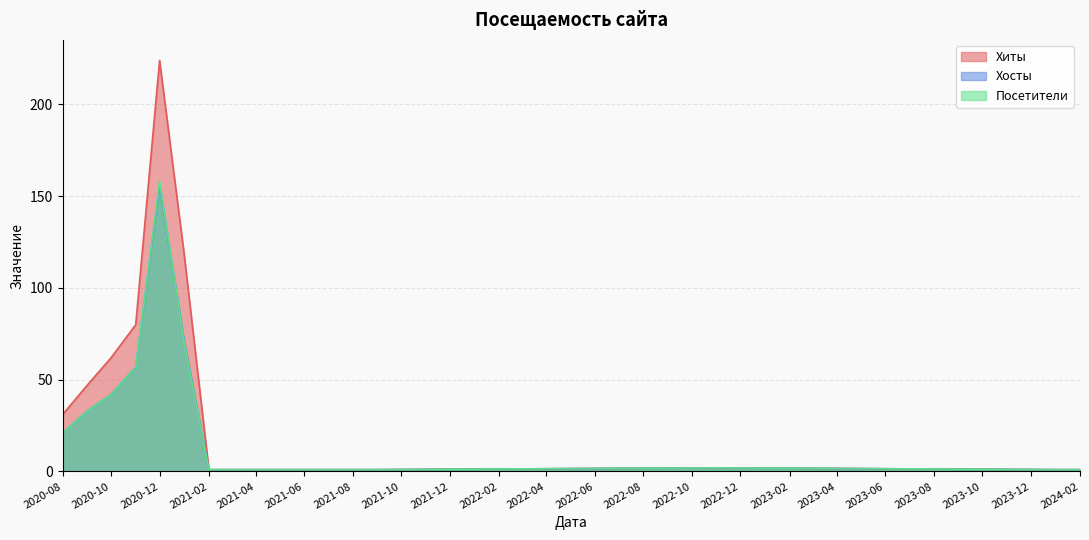

What are all the series names shown in the legend?

Хиты, Хосты, Посетители